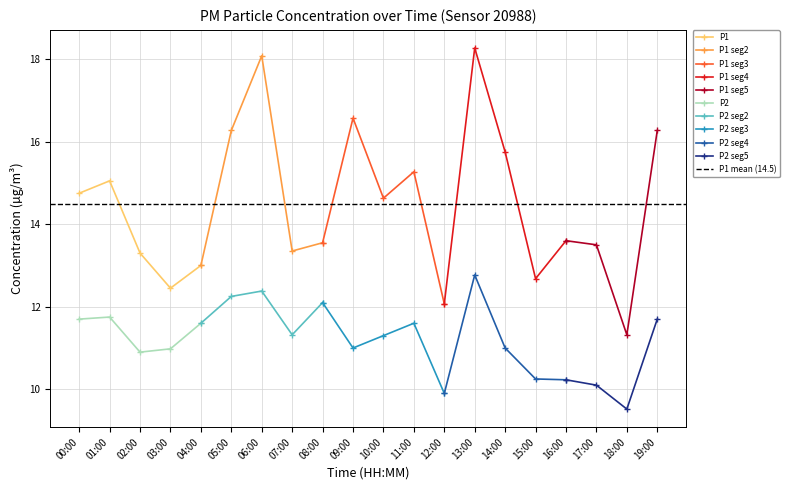

The P1 series shows 26.3 at 11. True or false?

False